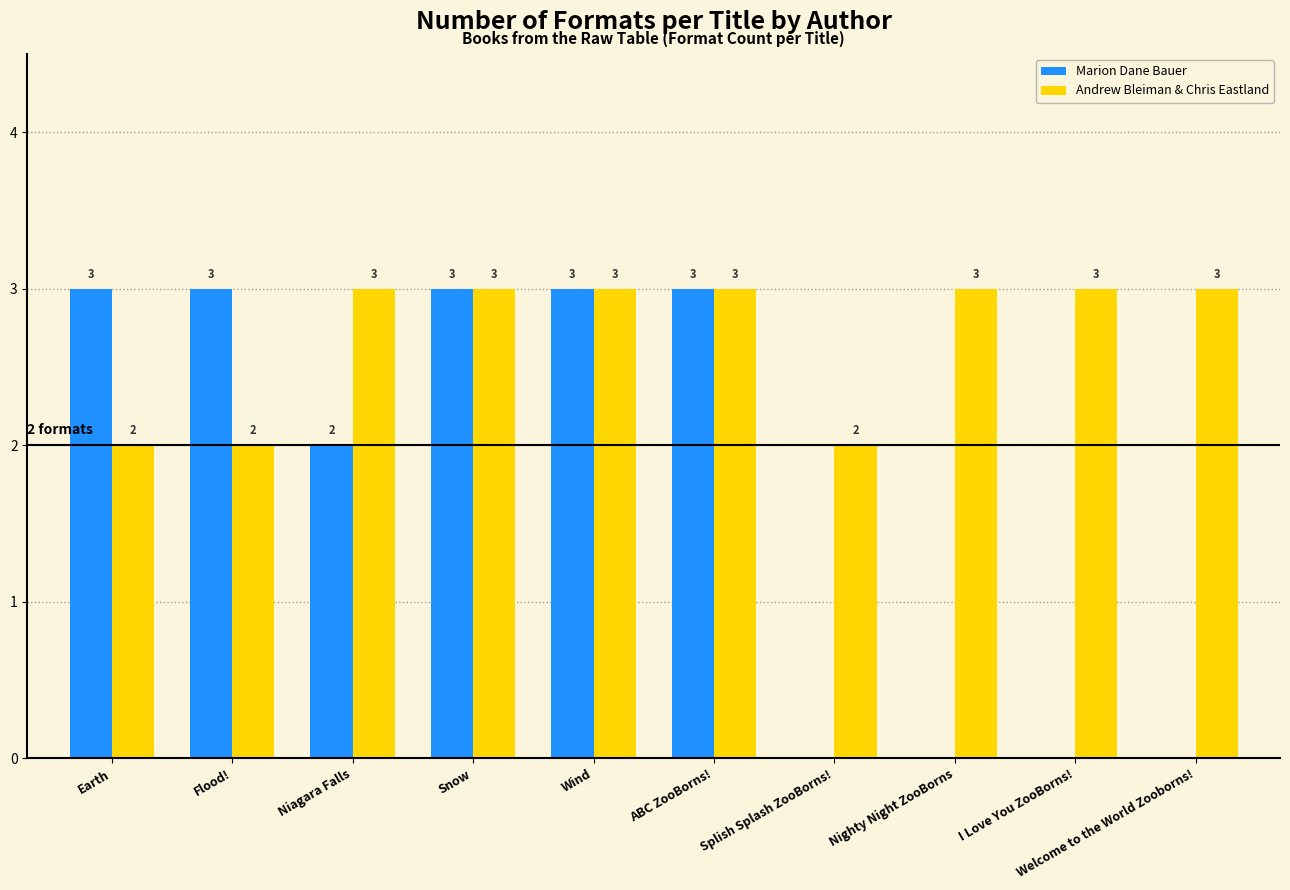

What is the difference between the Marion Dane Bauer values at Niagara Falls and ABC ZooBorns!?

1